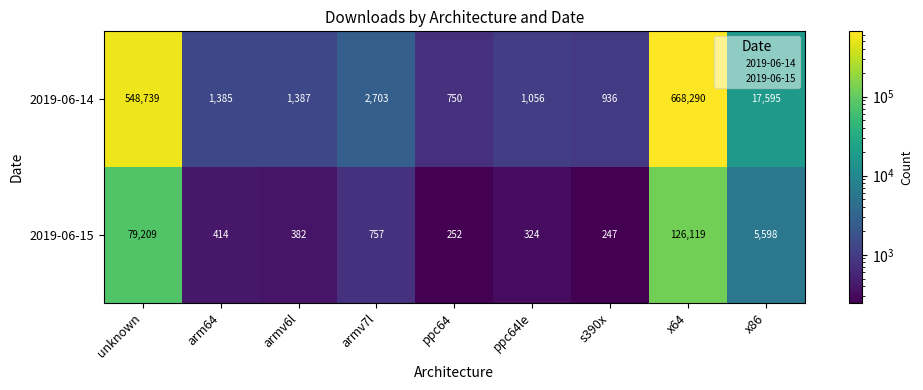

What is the greatest value displayed?

668290